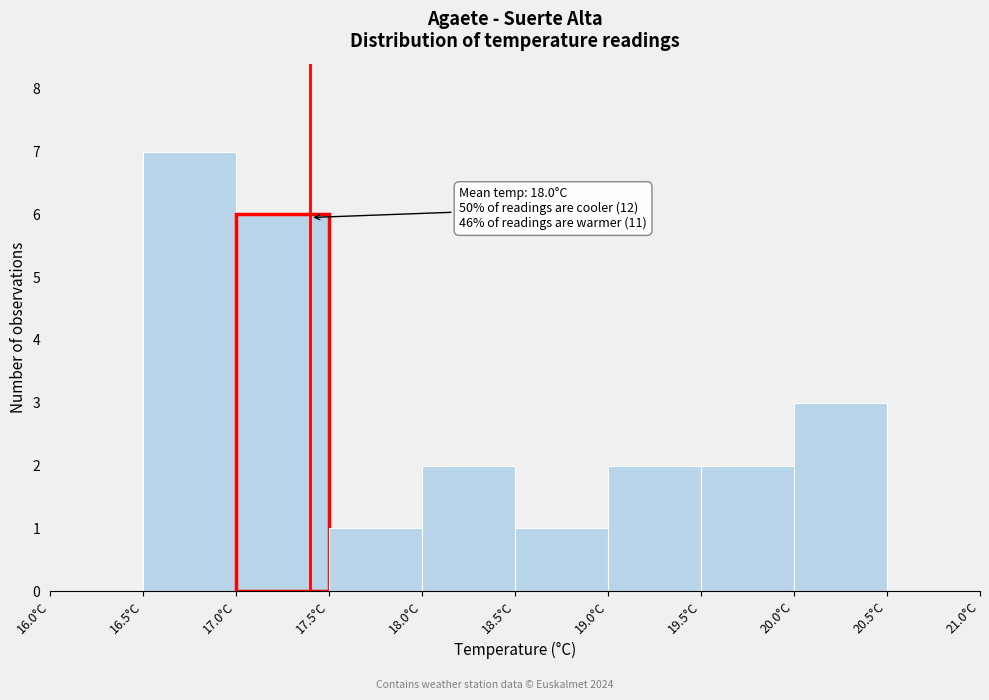

Over which range of the x-axis is the bar tallest?

16.5 to 17.0